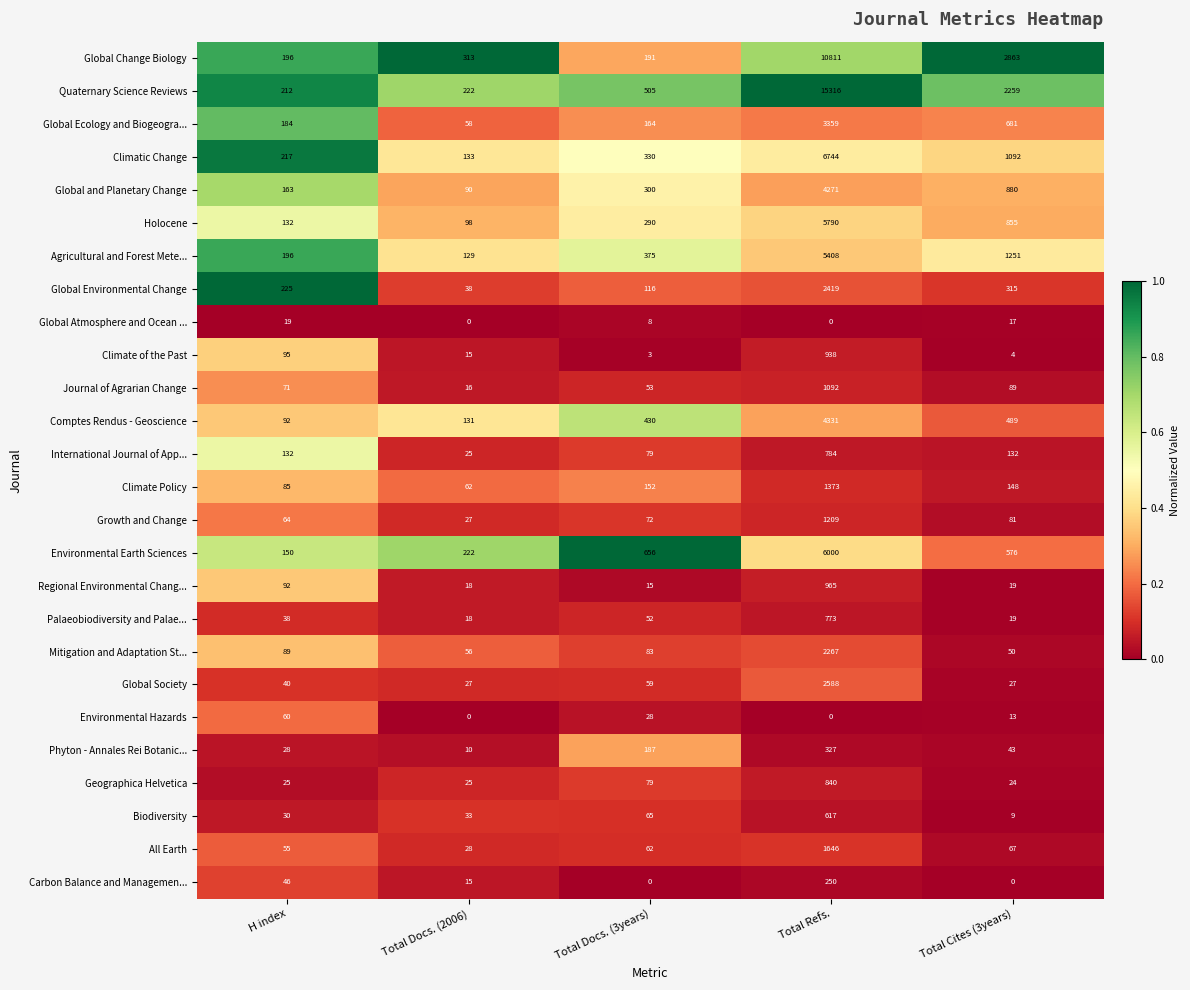

At which category does the chart reach its peak across all series?

Total Refs.